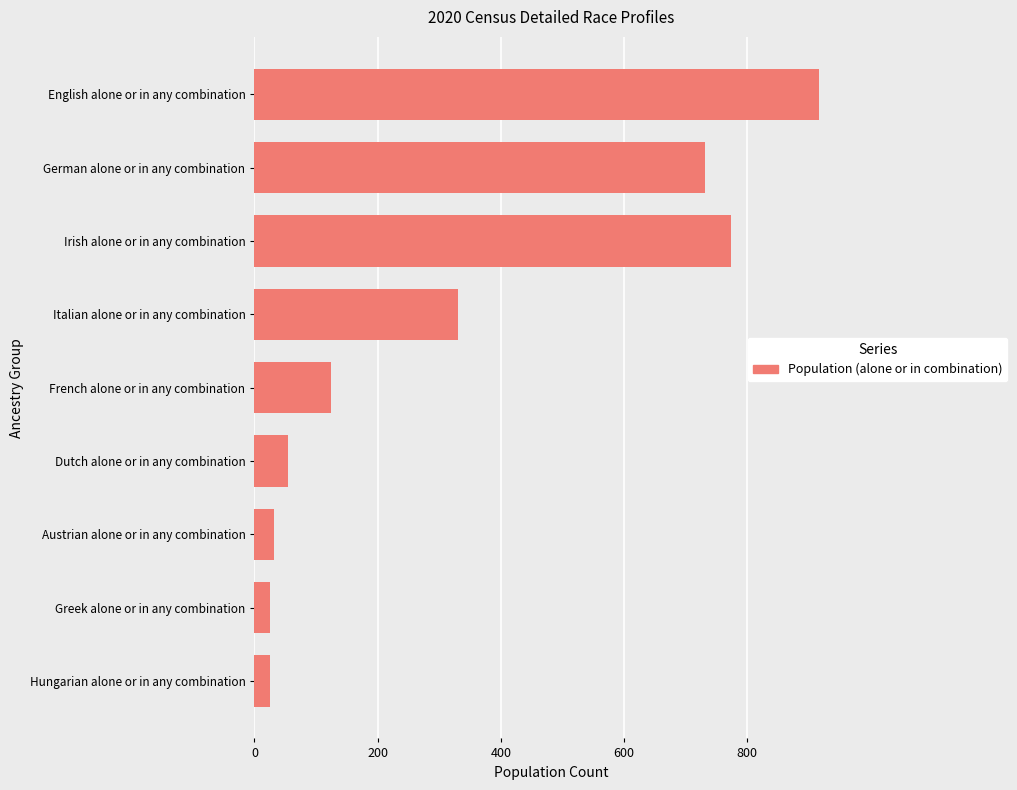

Does the chart contain any negative values?

No